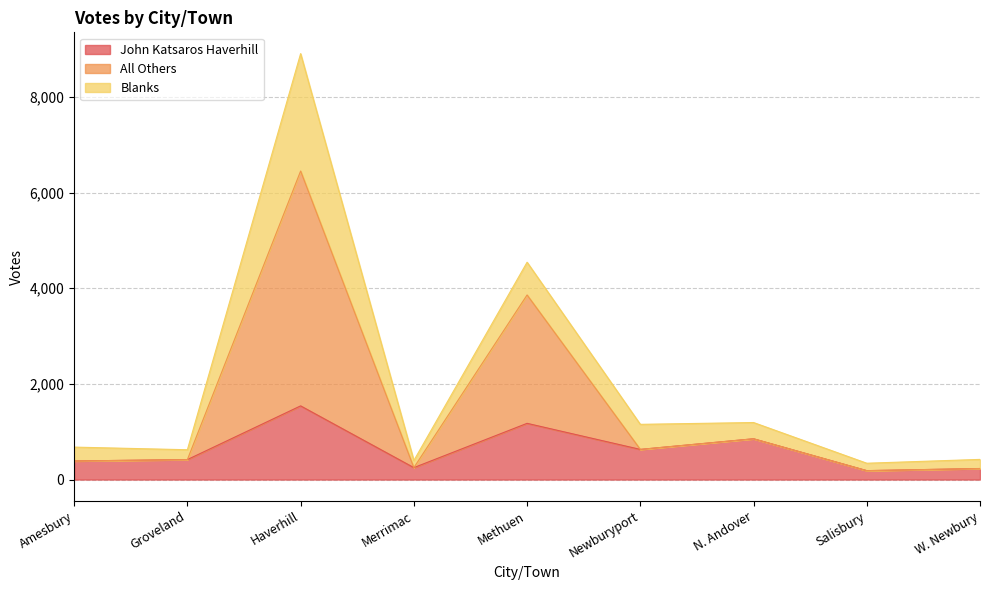

True or false: John Katsaros Haverhill has a value of 1039 at Newburyport.

False